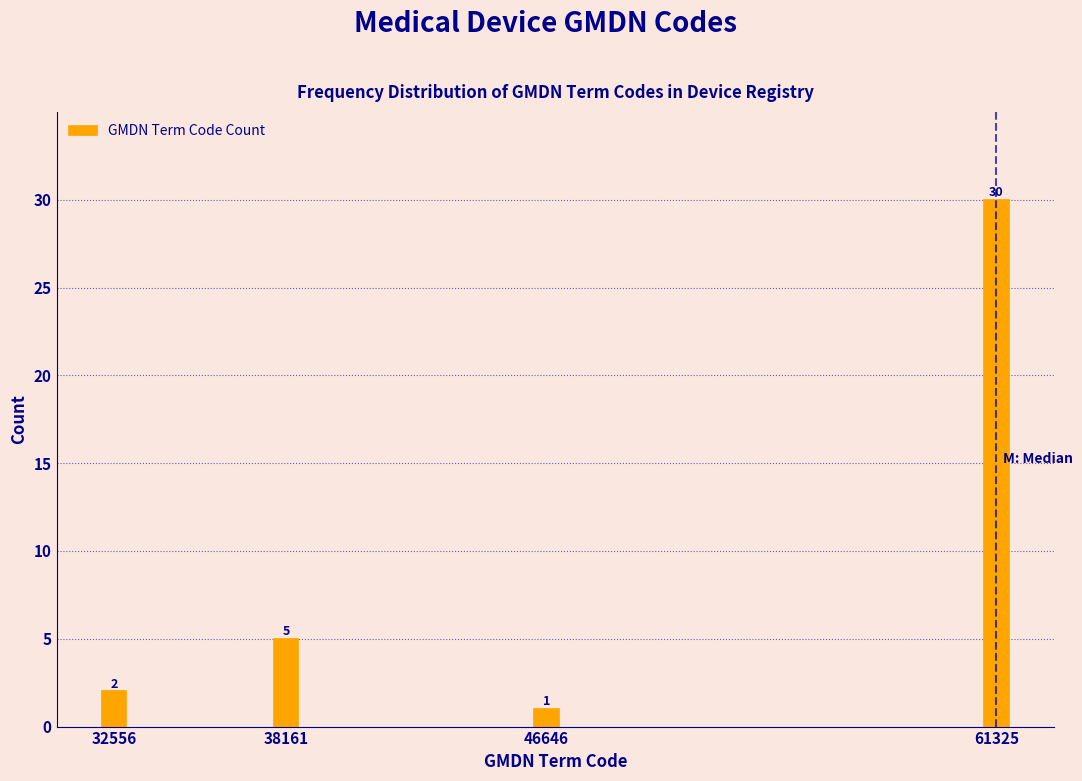

Reading left to right, extract all data points from this chart.

2	5	1	30